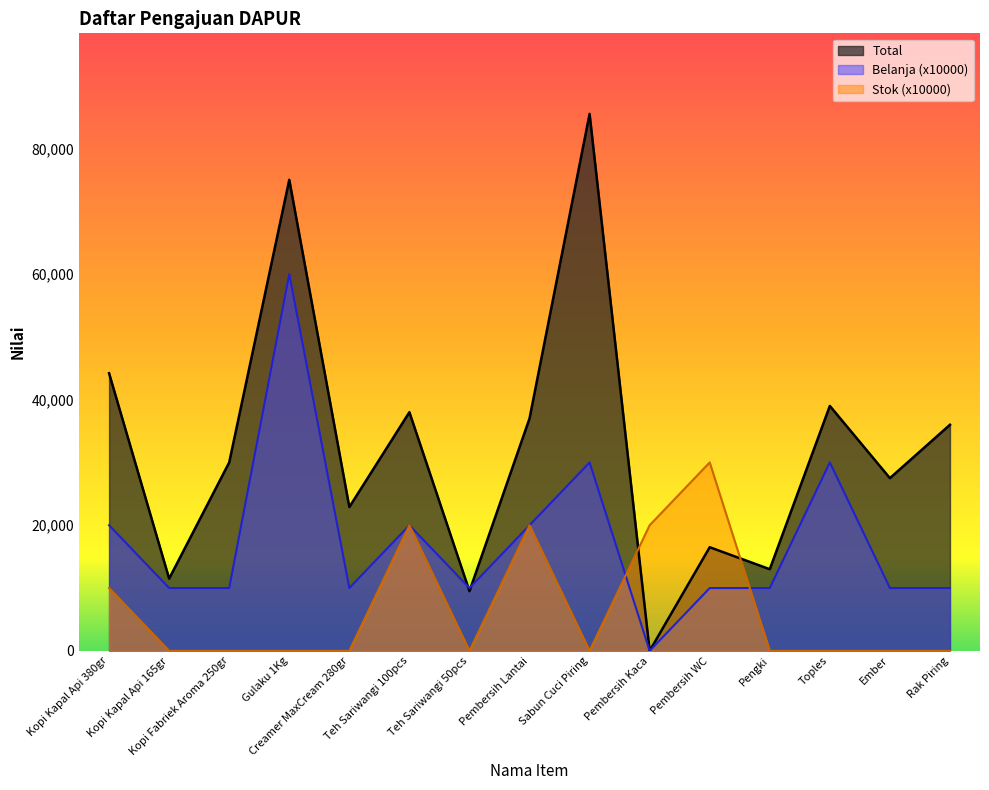

What is the total value across all series at Kopi Fabriek Aroma 250gr?

40000